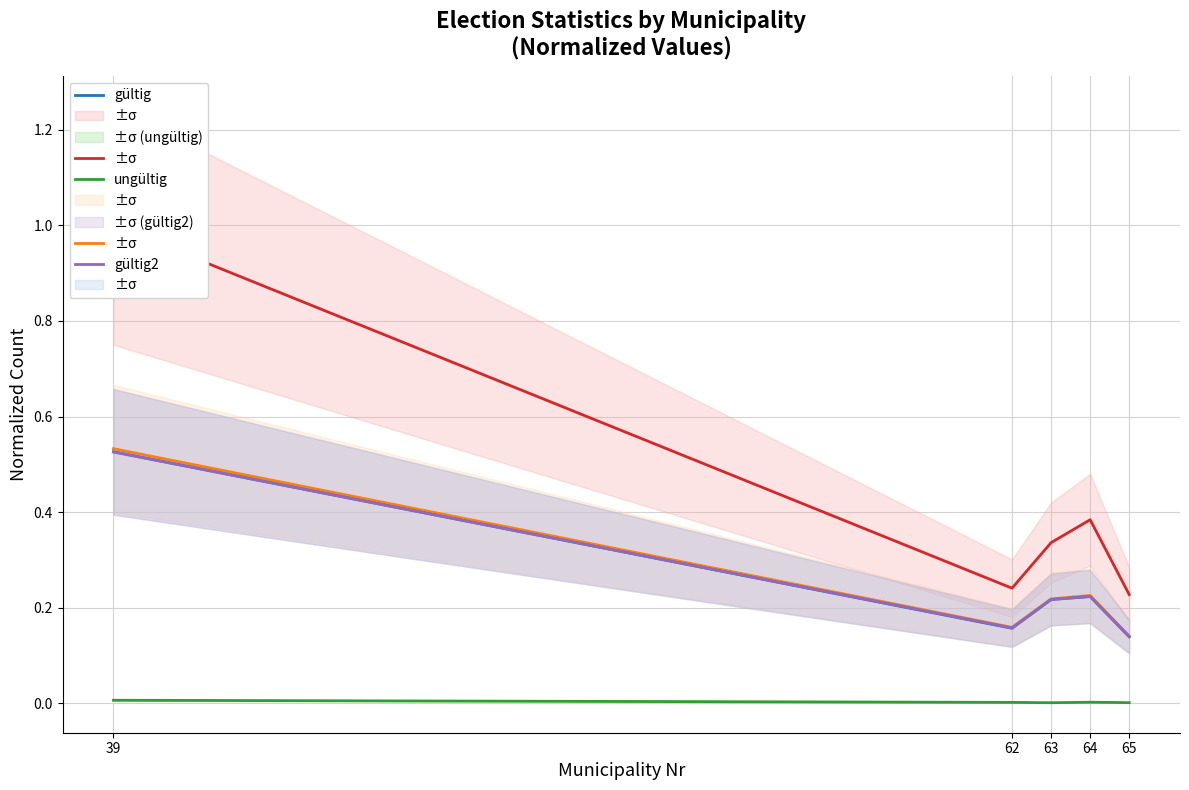

Which series has the largest total across all categories?

Wahlberechtigte